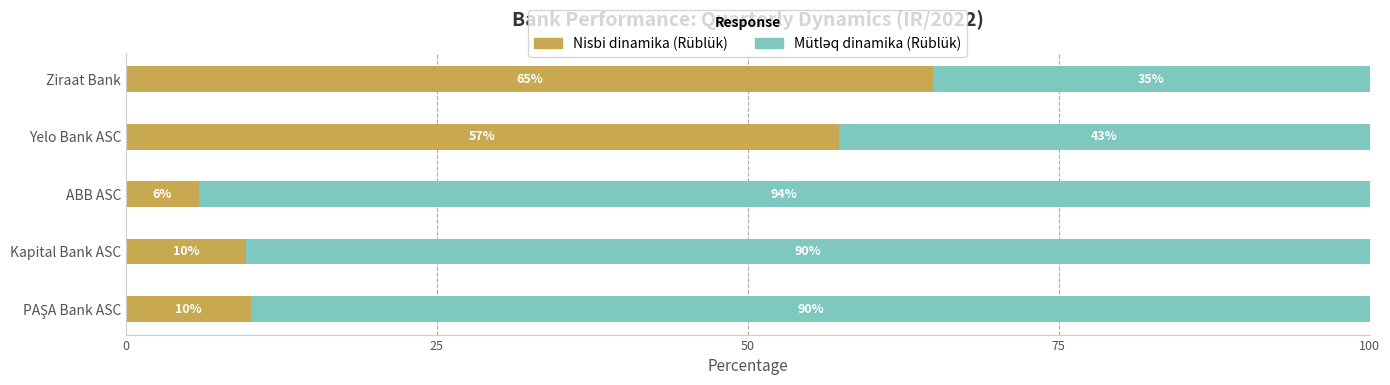

What is the highest value of the Nisbi dinamika (Rüblük) series?

64.9